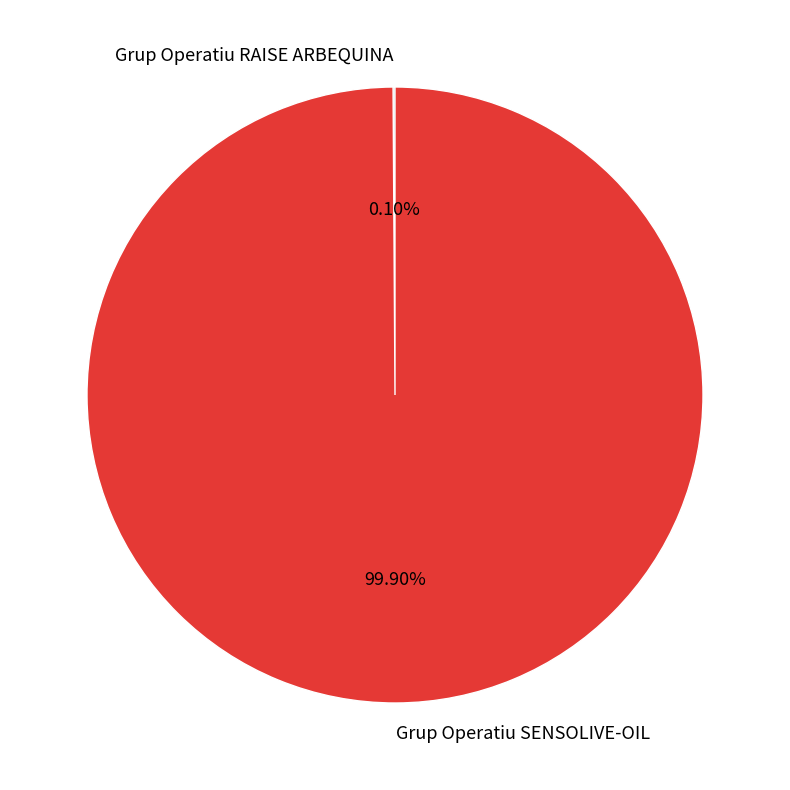

Does Grup Operatiu SENSOLIVE-OIL account for over 50% of the chart?

Yes